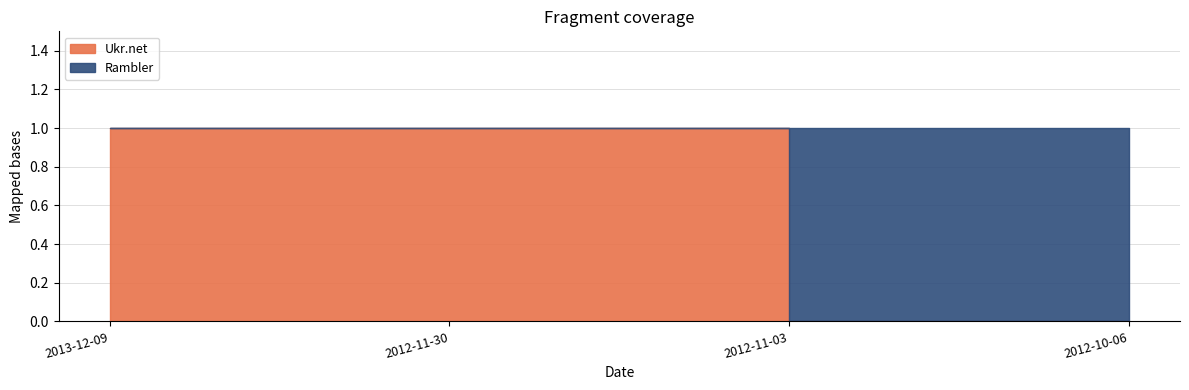

True or false: Rambler has more than 1 points higher than both neighbors.

False